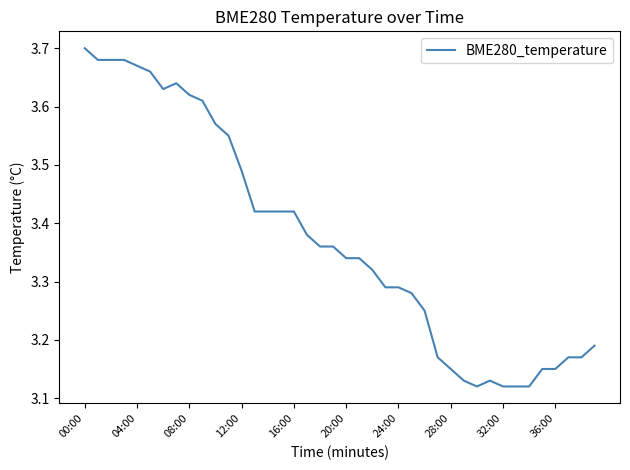

Count the number of data series in this chart.

1